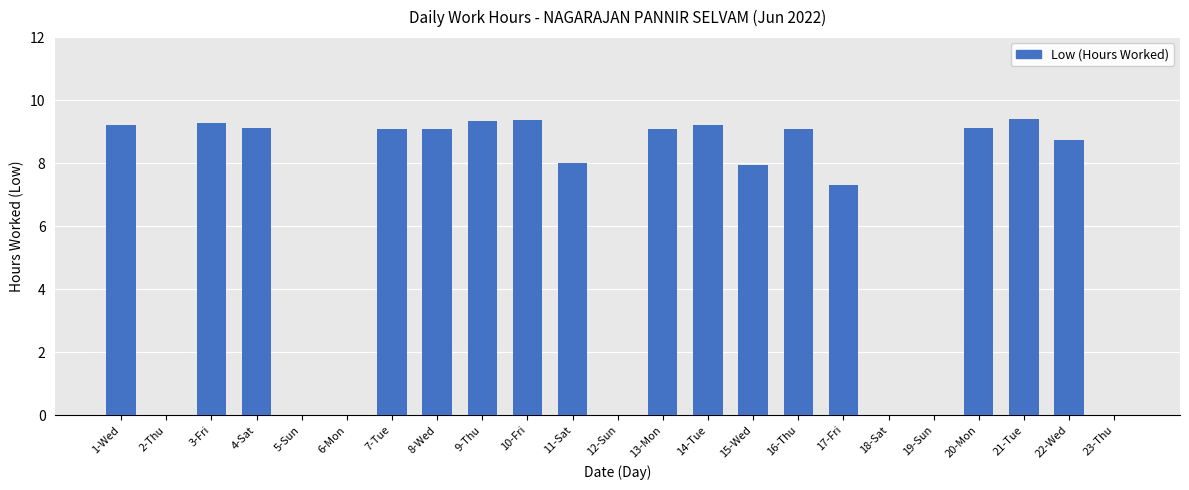

What is the approximate value at 3-Fri?

9.3